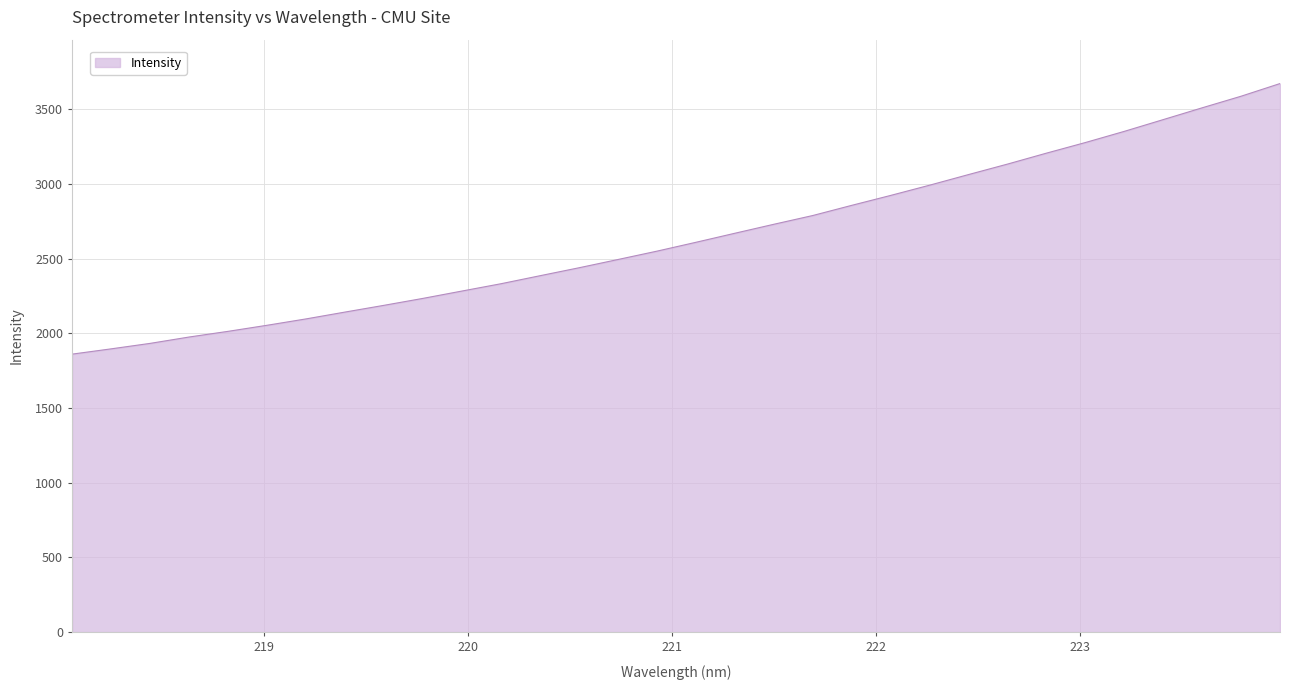

Count the number of categories in the chart.

32